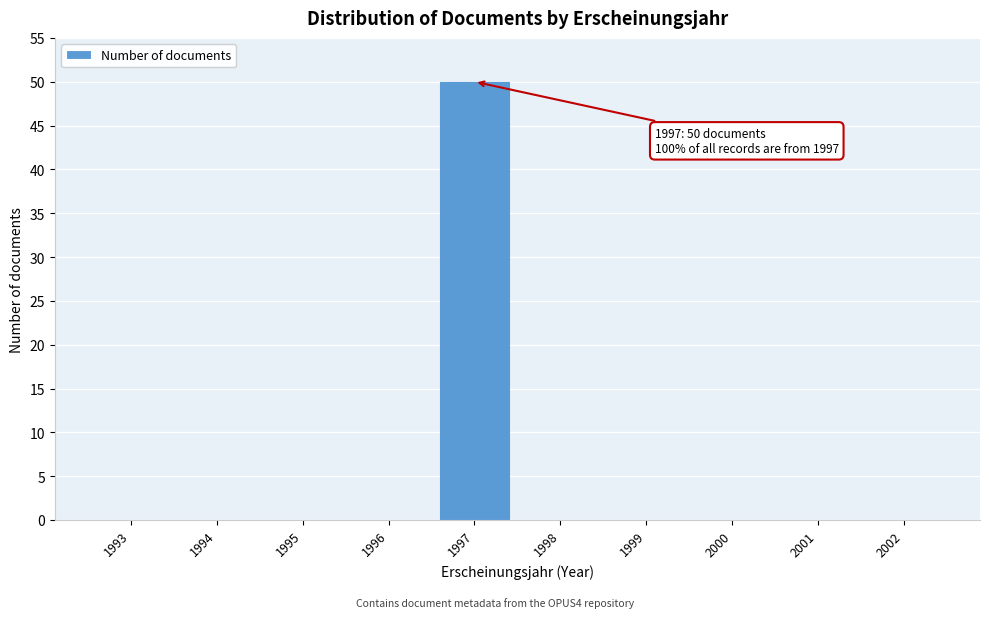

Reading left to right, extract all data points from this chart.

1993=0	1994=0	1995=0	1996=0	1997=50	1998=0	1999=0	2000=0	2001=0	2002=0